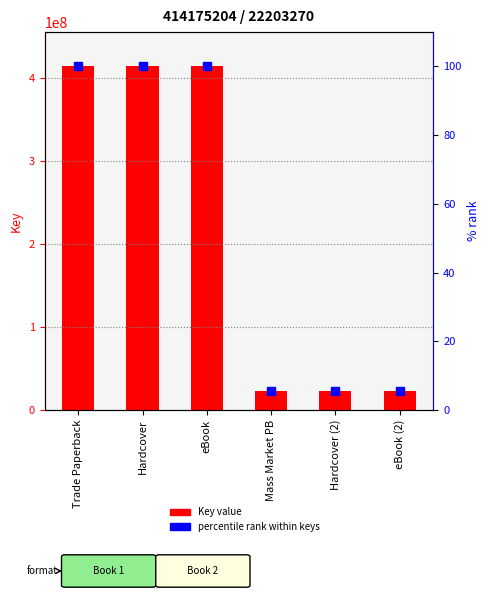

Reading left to right, what are all the values shown in this chart?

Key (numeric): 414175204.0	414175204.0	414175204.0	22203270.0	22203270.0	22203270.0
% rank within keys: 100.0	100.0	100.0	5.4	5.4	5.4